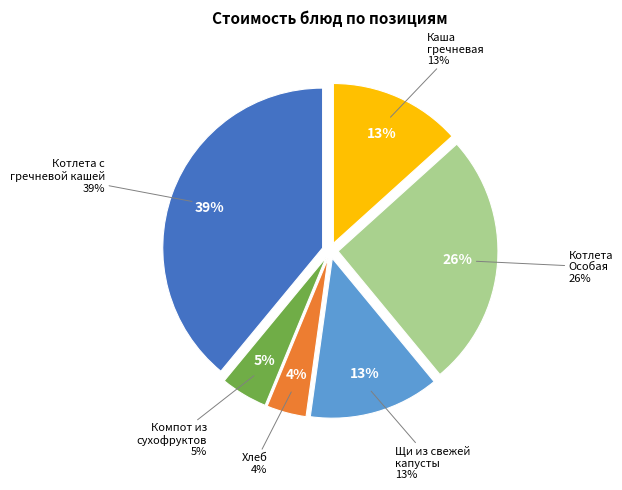

To the nearest percent, what portion does Хлеб represent?

4%